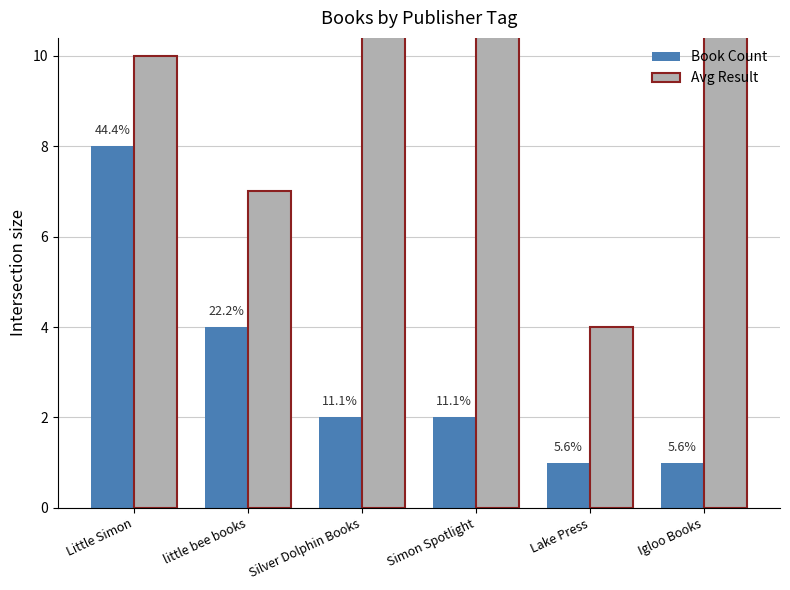

True or false: Book Count has a value of 2 at Igloo Books.

False